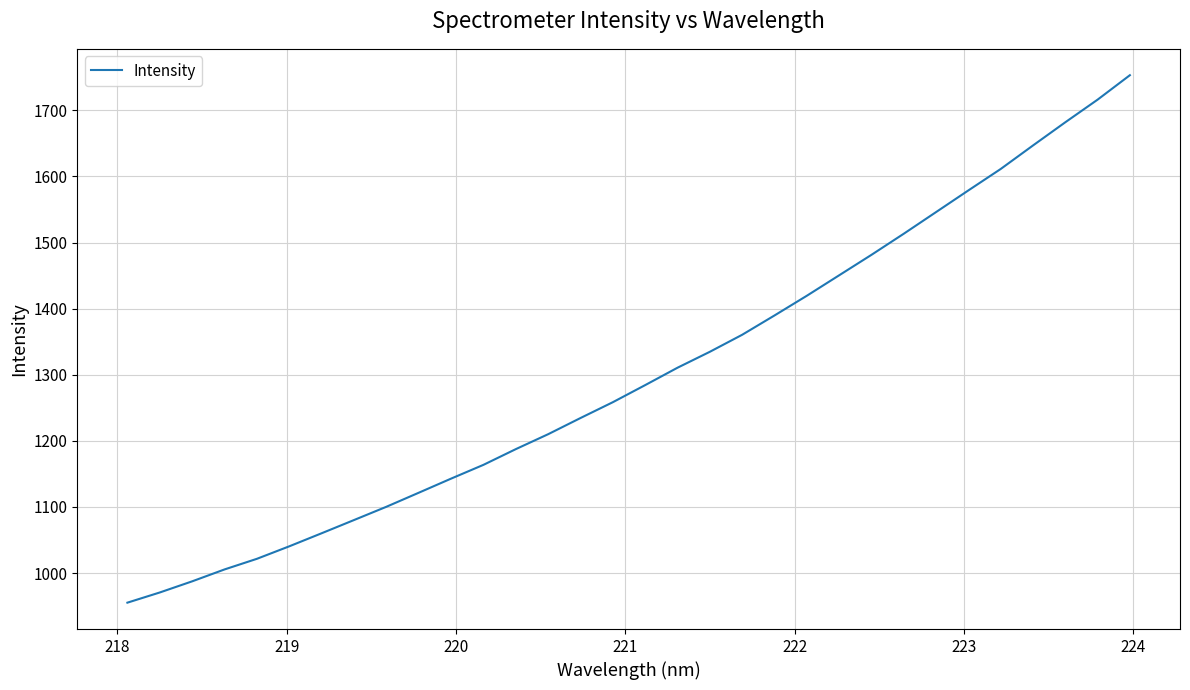

How many values are below 1284?

16